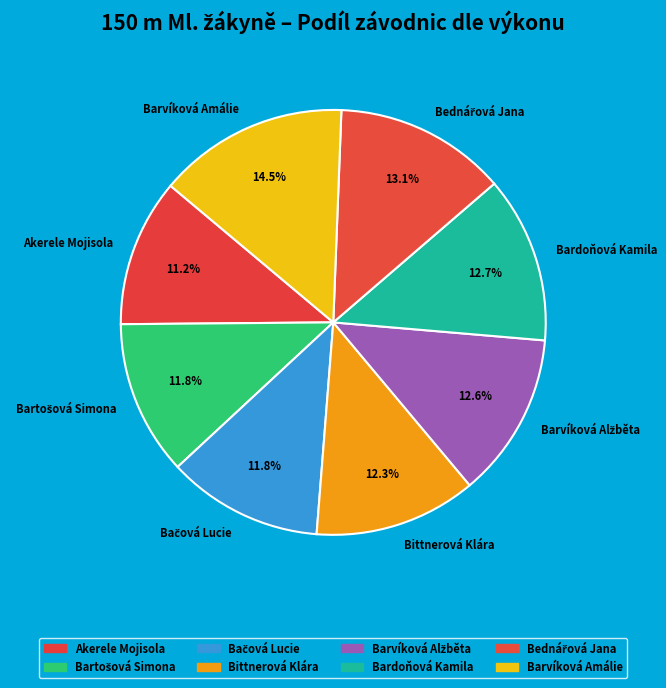

How many slices are in this pie chart?

8